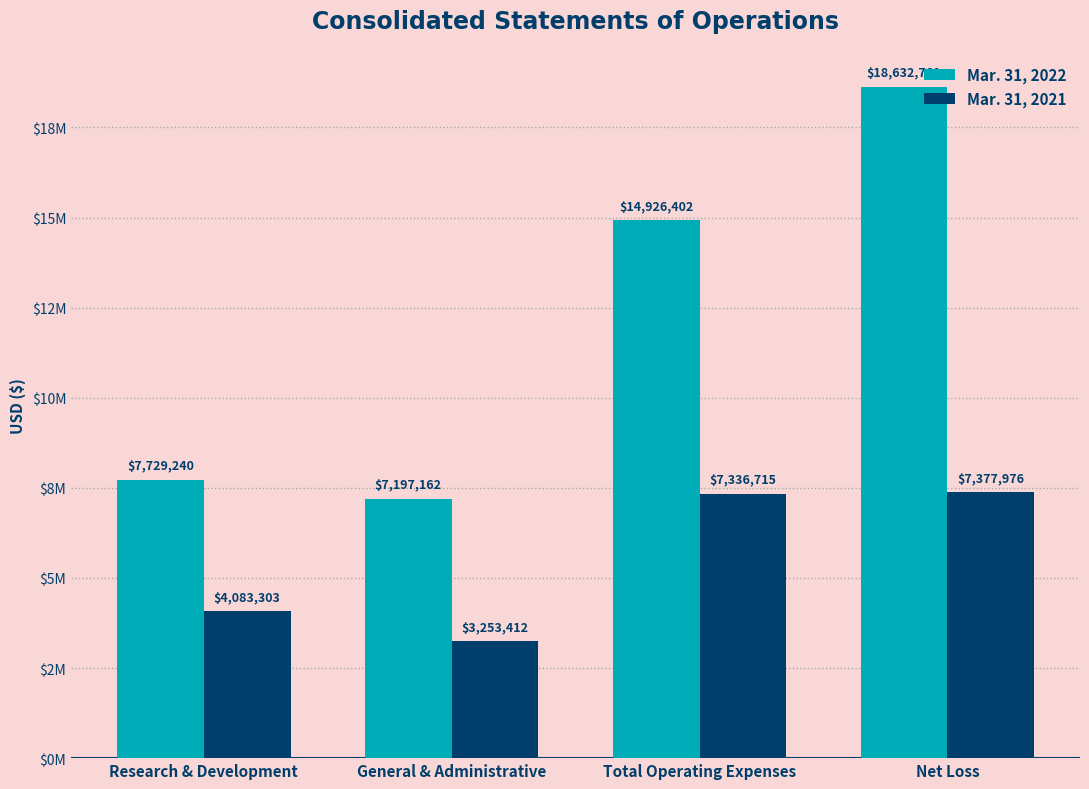

The value of Mar. 31, 2021 at Net Loss is 7377976. True or false?

True